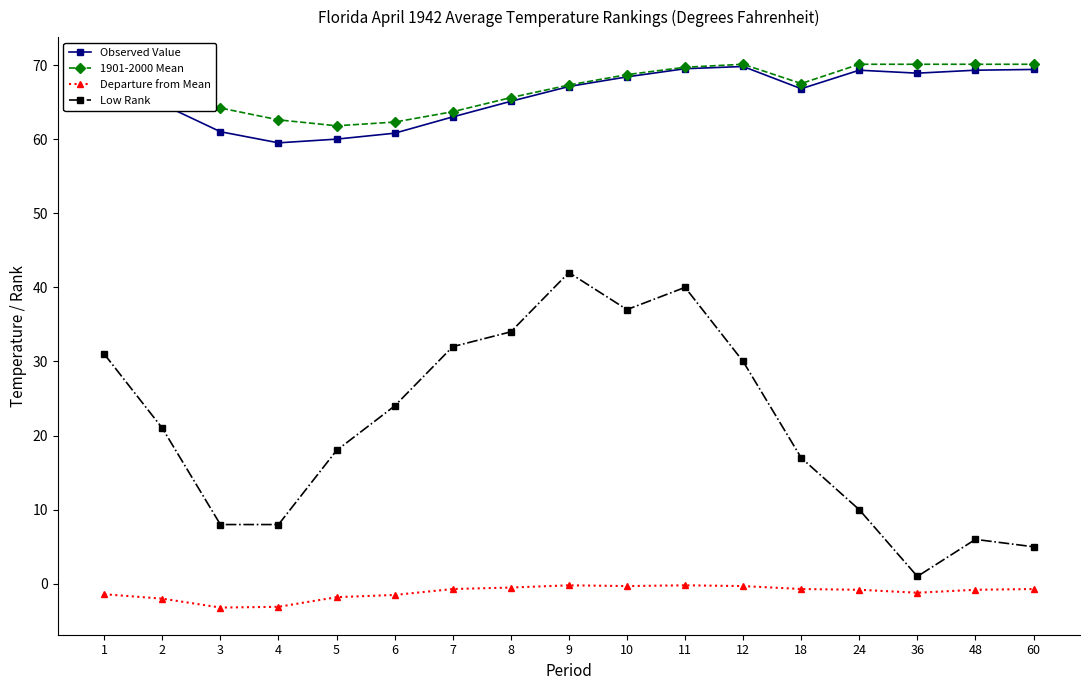

What is the maximum value for Observed Value?

69.8